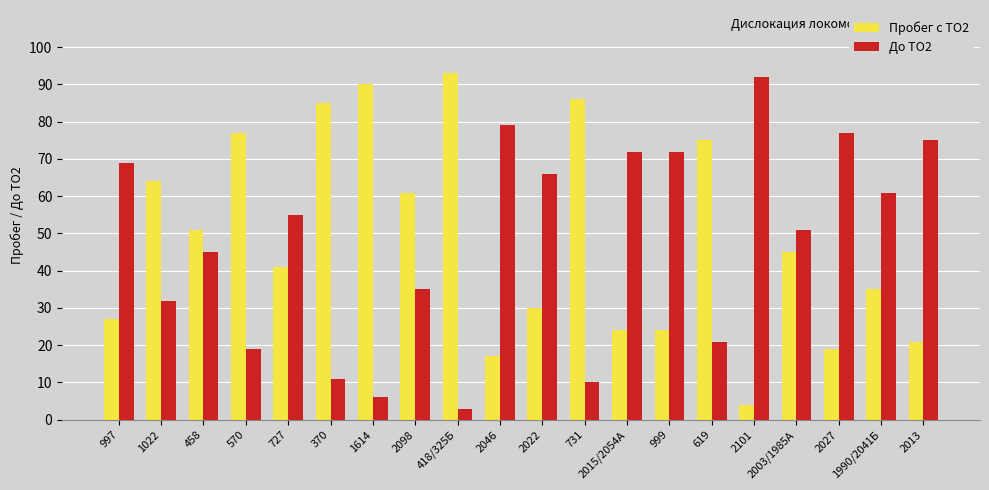

Count the number of categories in the chart.

20